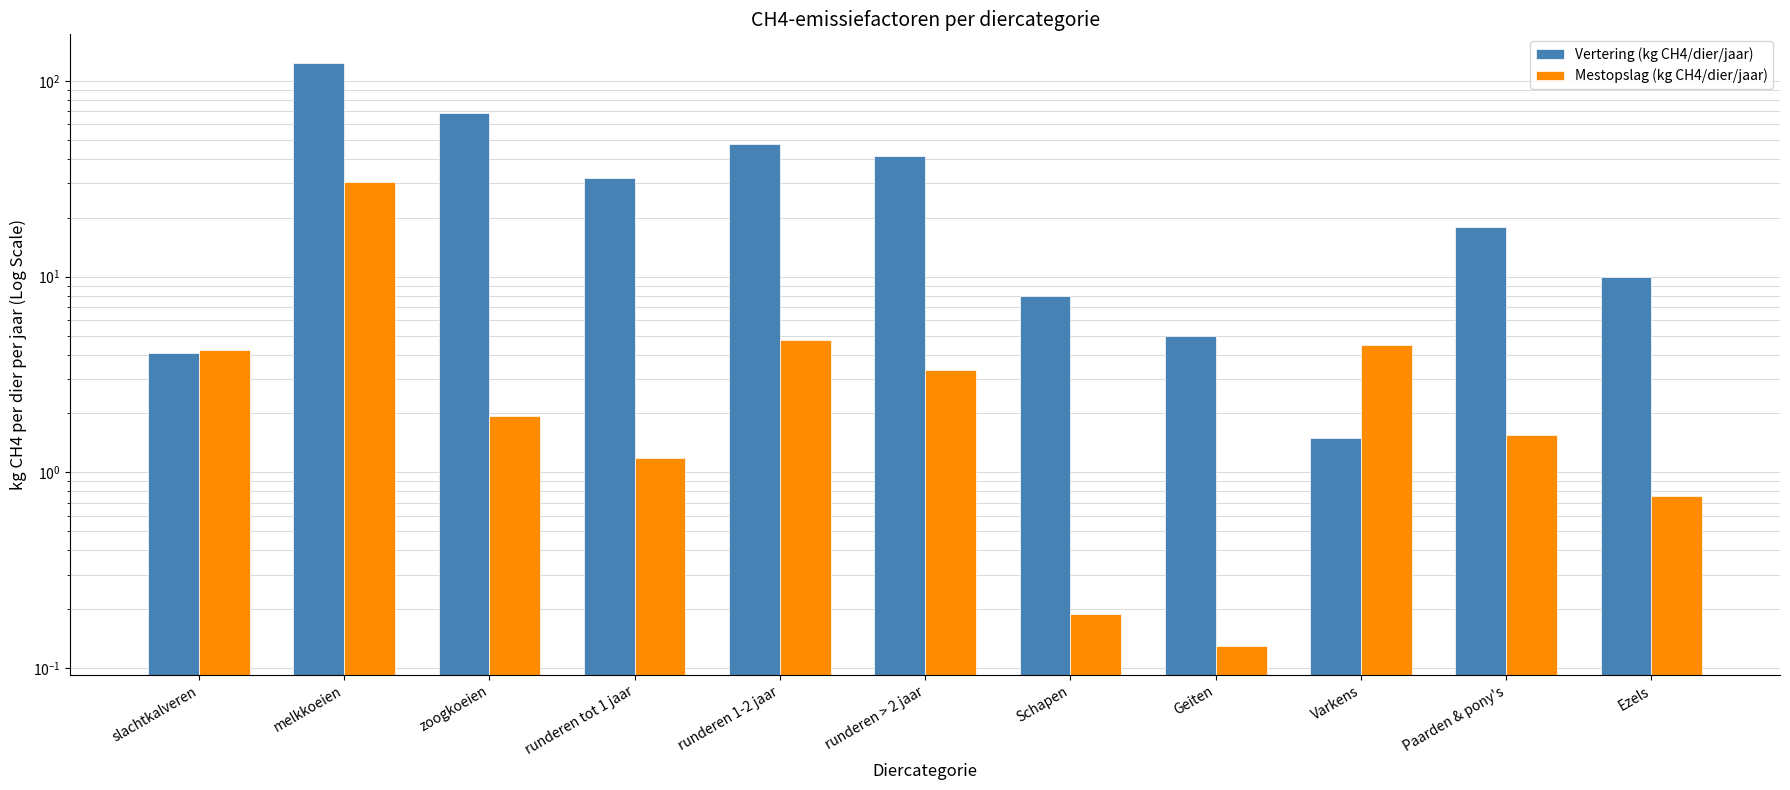

Which series has the largest total across all categories?

Vertering (kg CH4/dier/jaar)